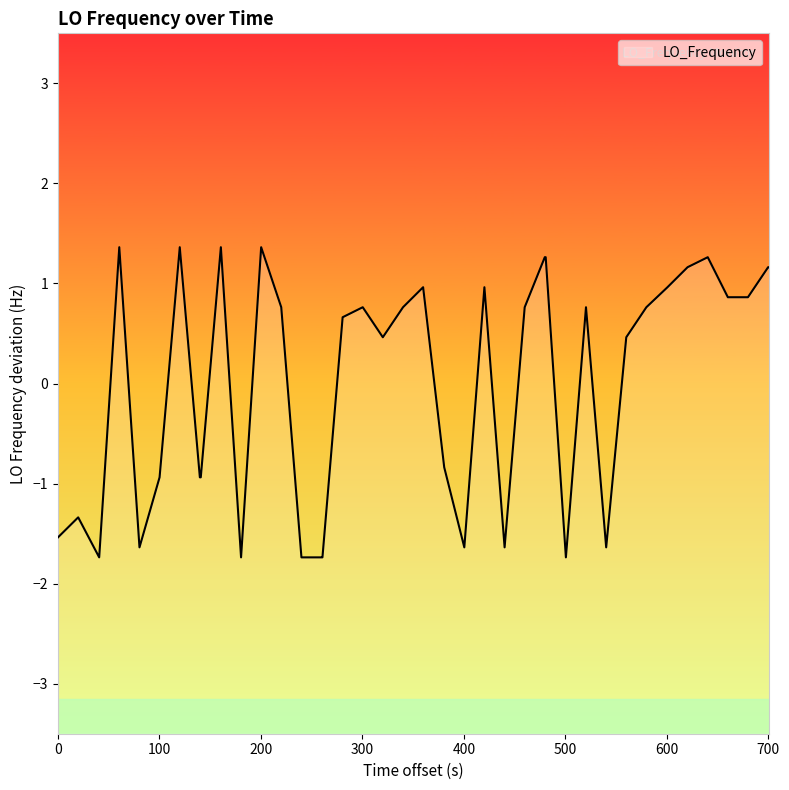

What is the maximum value shown in the chart?

1.4